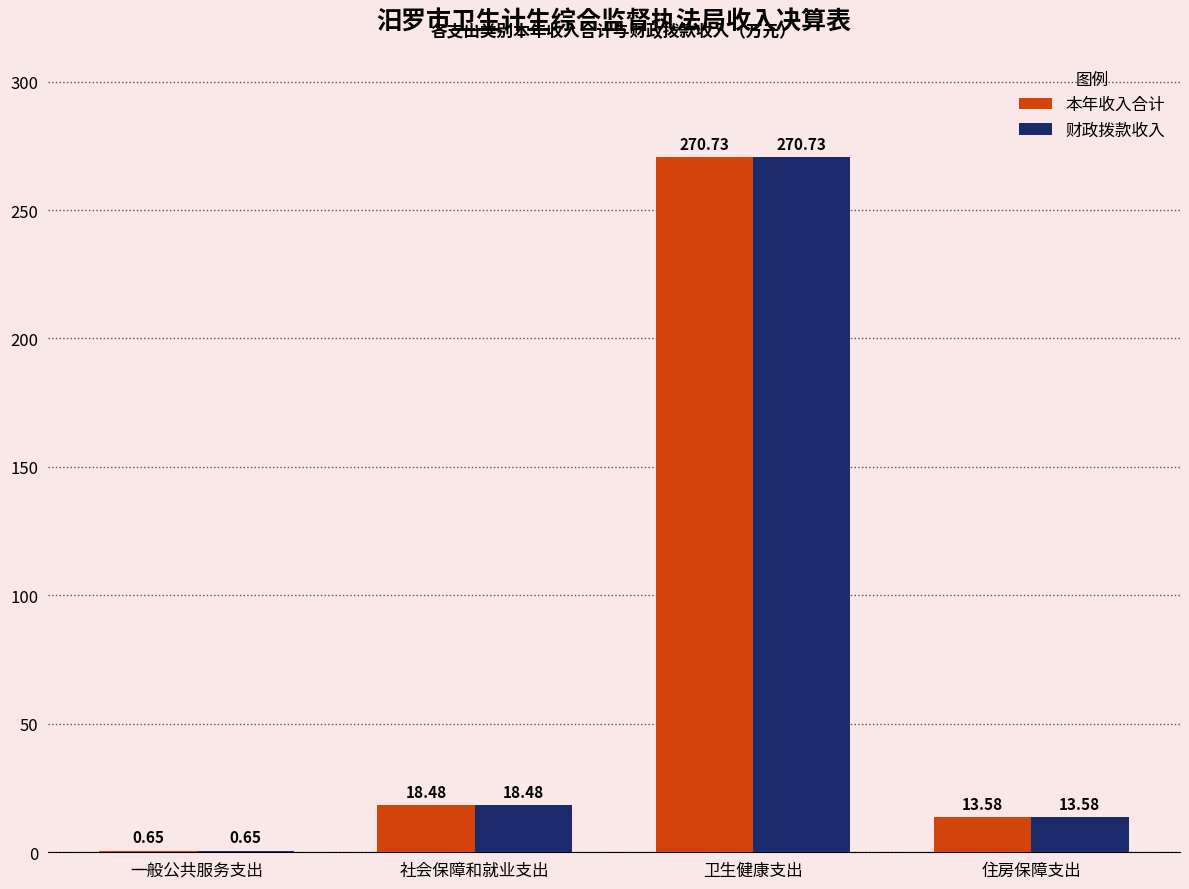

At which category is the sum across all series the highest?

卫生健康支出